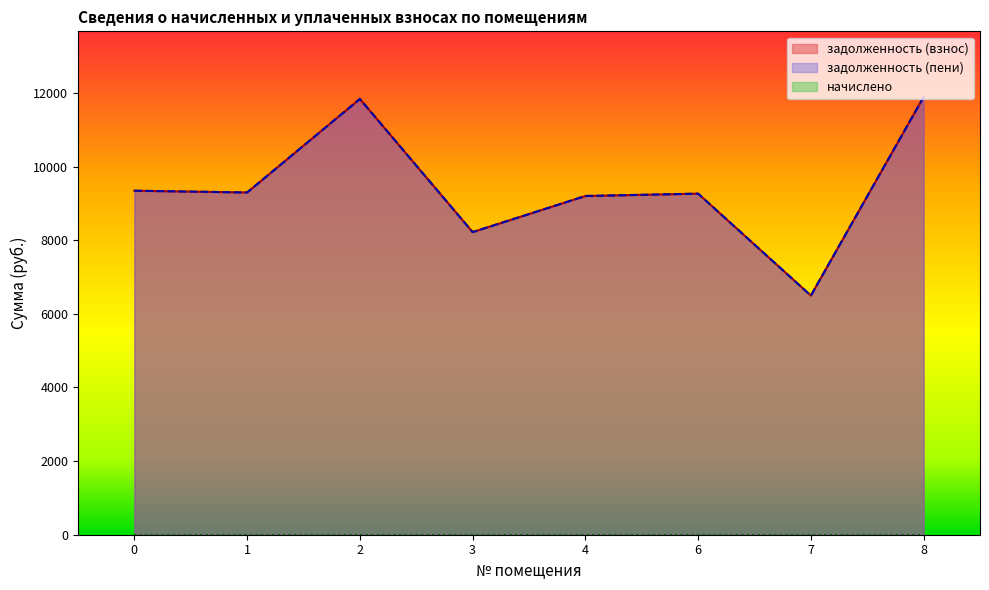

Does the chart display data point markers on the line(s)?

No